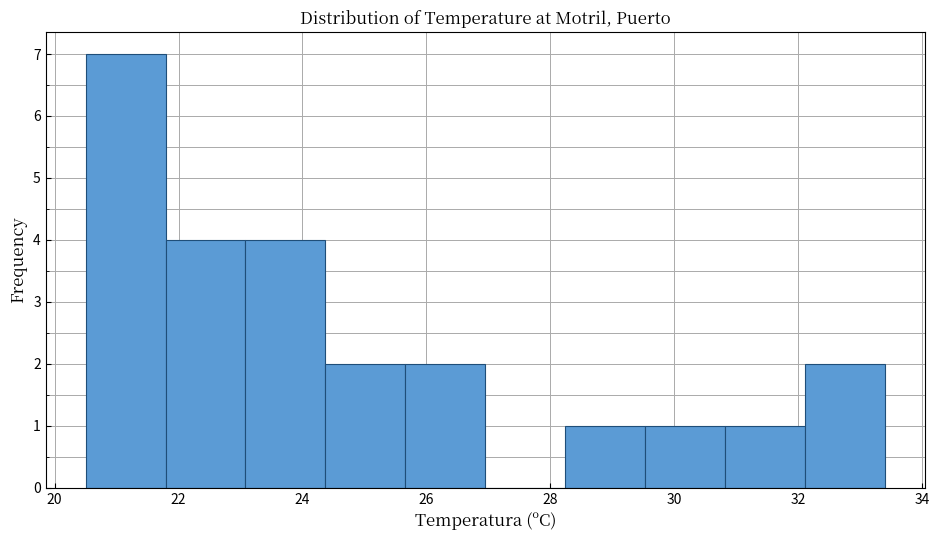

Over which range of the x-axis is the bar tallest?

20.6 to 21.8